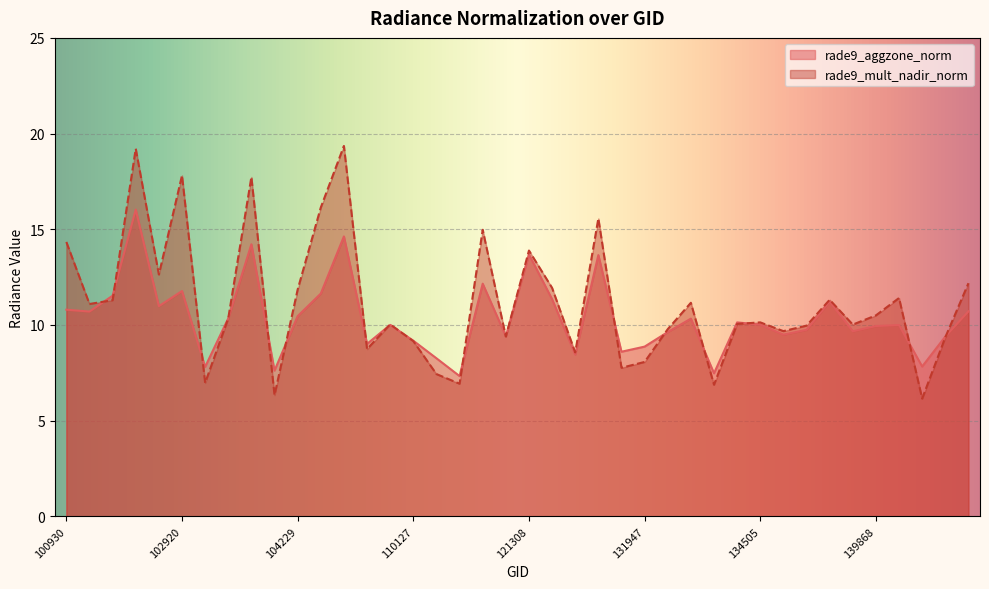

Which series changed the most between 122178 and 138881?

rade9_mult_nadir_norm